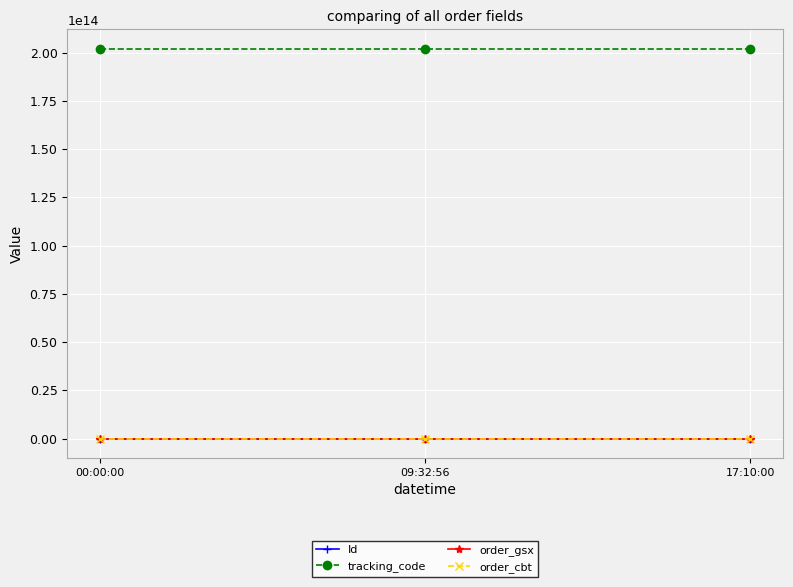

True or false: tracking_code has a value of 201922693492340 at 17:10:00.

True